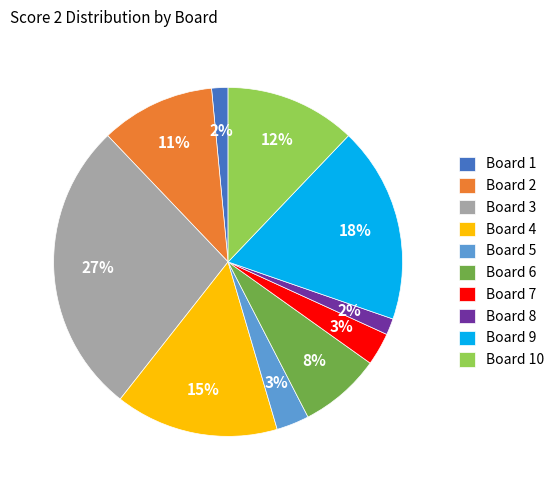

How many slices are in this pie chart?

10